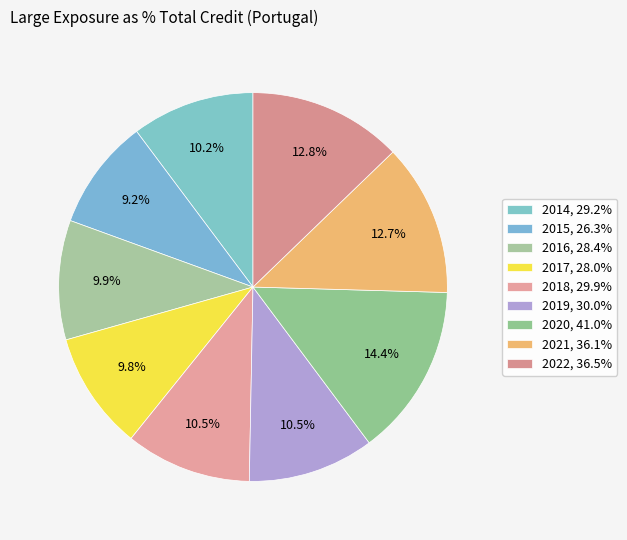

How many segments does this pie chart have?

9